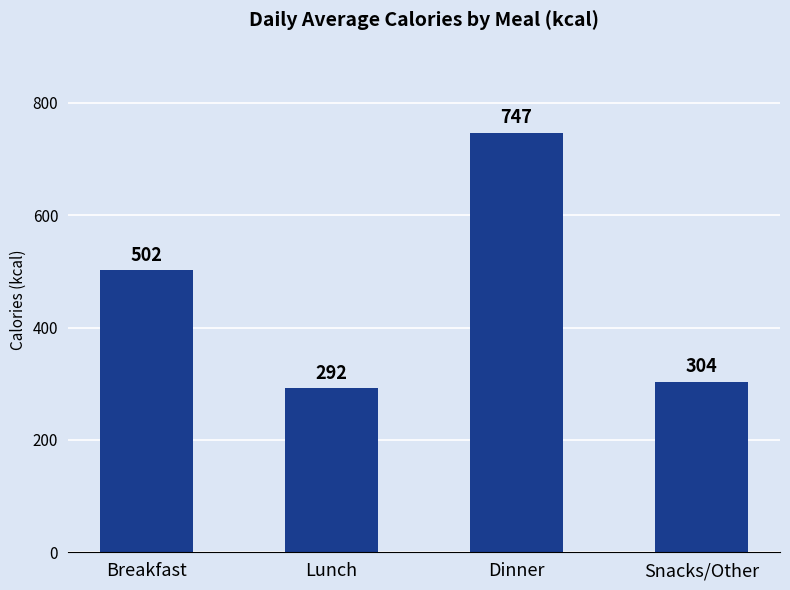

Reading left to right, list all the values displayed in this chart.

Breakfast=502	Lunch=292	Dinner=747	Snacks/Other=304